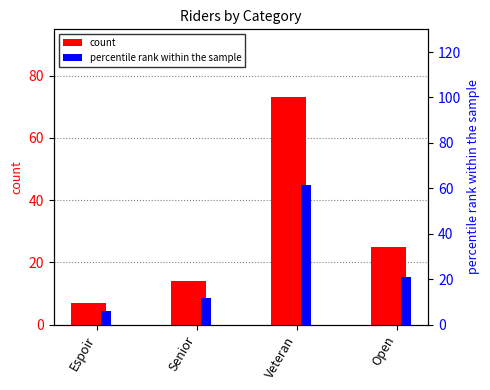

What is the total value across all series at Open?

46.0